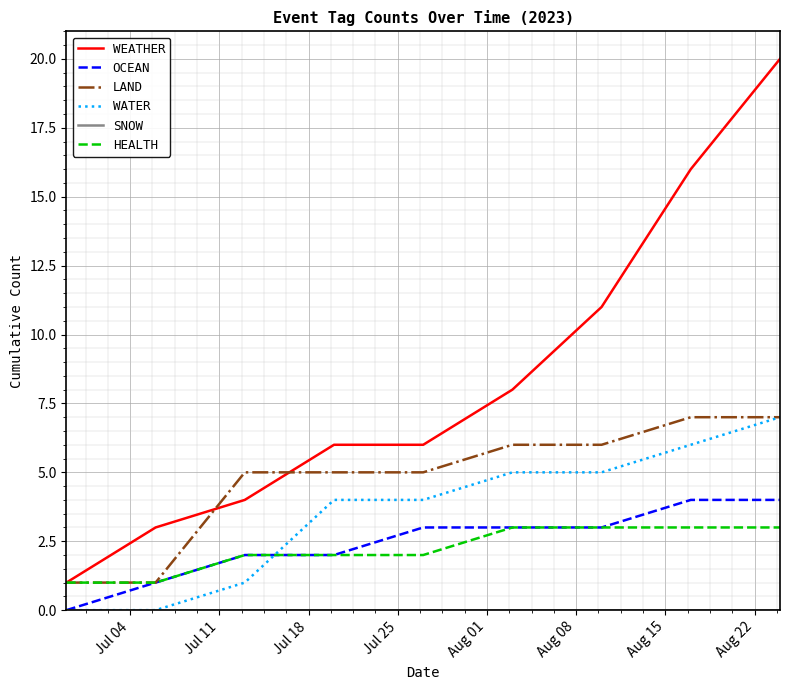

What is the greatest value displayed?

20